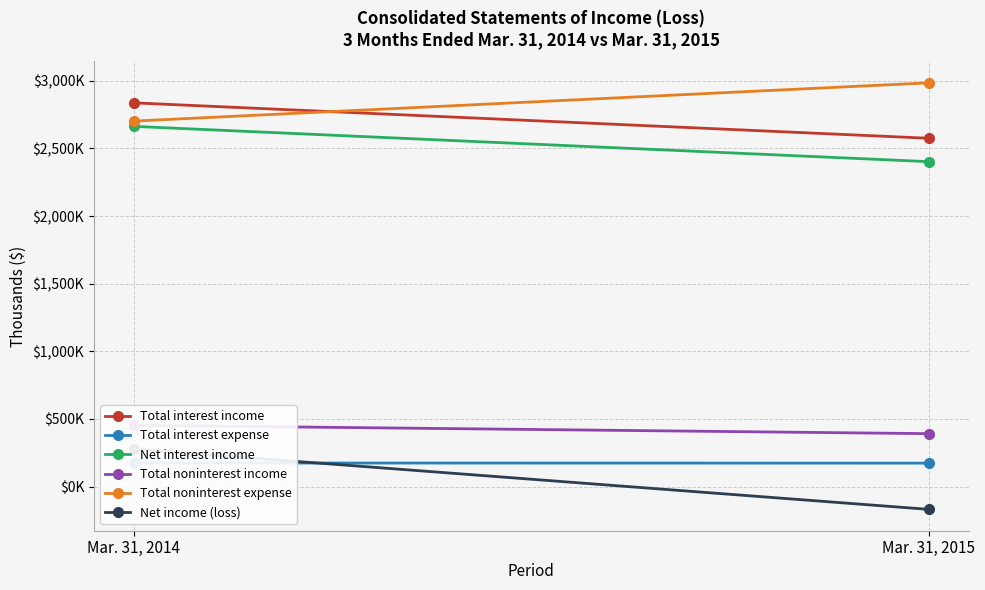

Rank the series at Mar. 31, 2014 from lowest to highest value.

Total interest expense, Net income (loss), Total noninterest income, Net interest income, Total noninterest expense, Total interest income